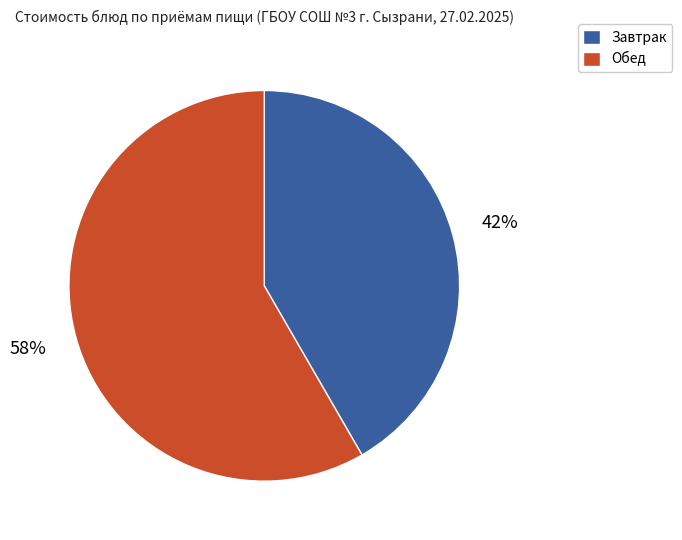

Is Обед the majority of the pie?

Yes